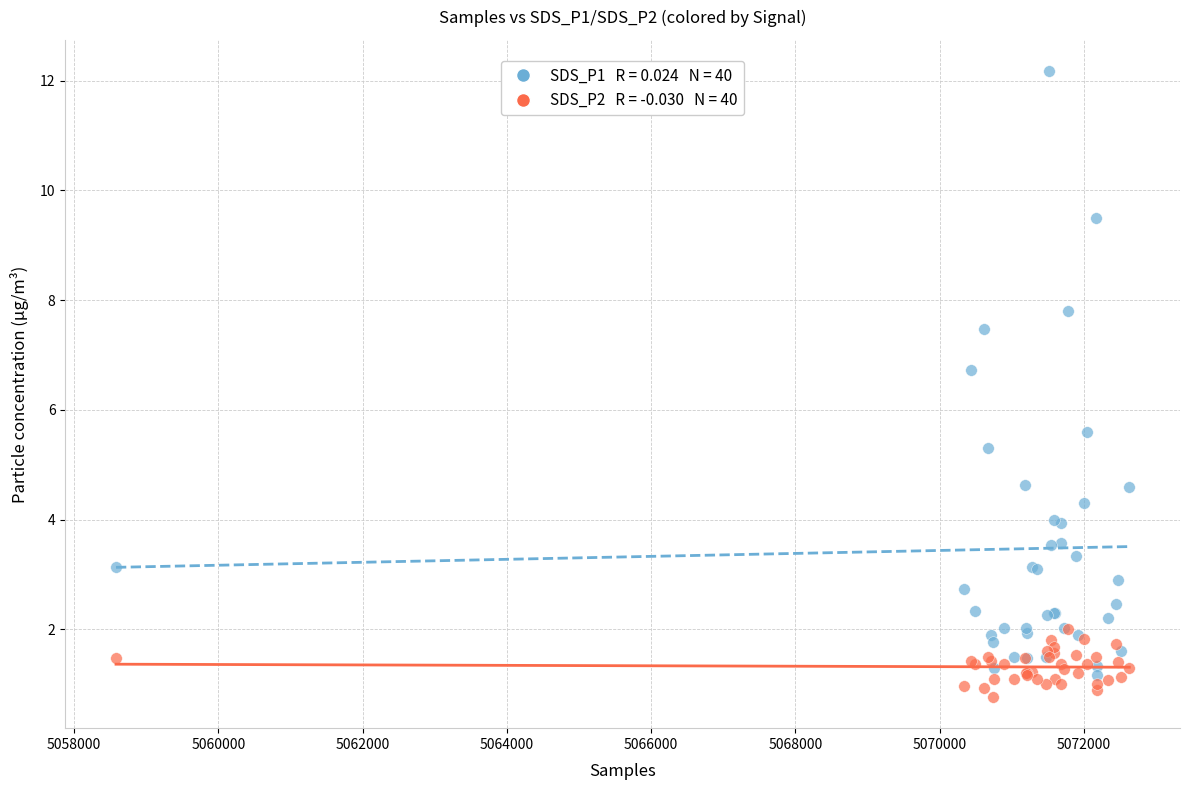

Across all series, what Y value is closest to 6?

5.6